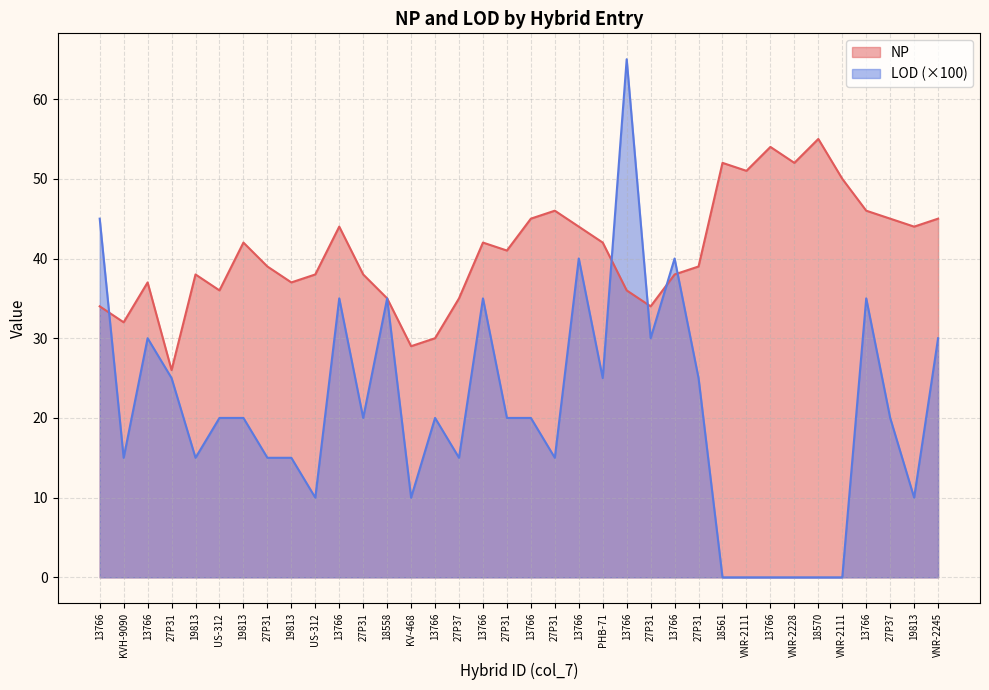

What value does the LOD series have at 13766?

20